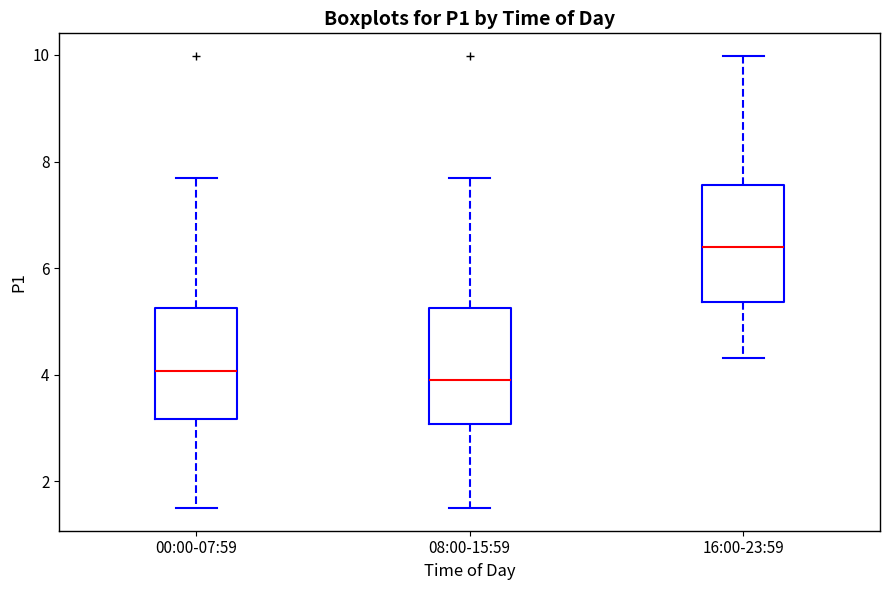

Where does the upper whisker of the box for 08:00-15:59 end on the y-axis? The values are not printed on the chart, so give them approximately, as read against the axis.

7.8